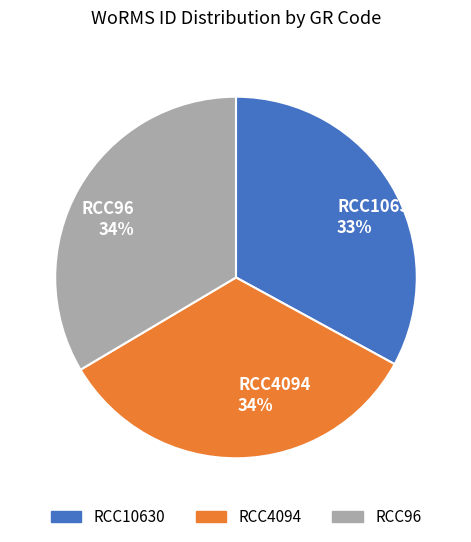

Which category has the smallest portion of the pie?

RCC10630